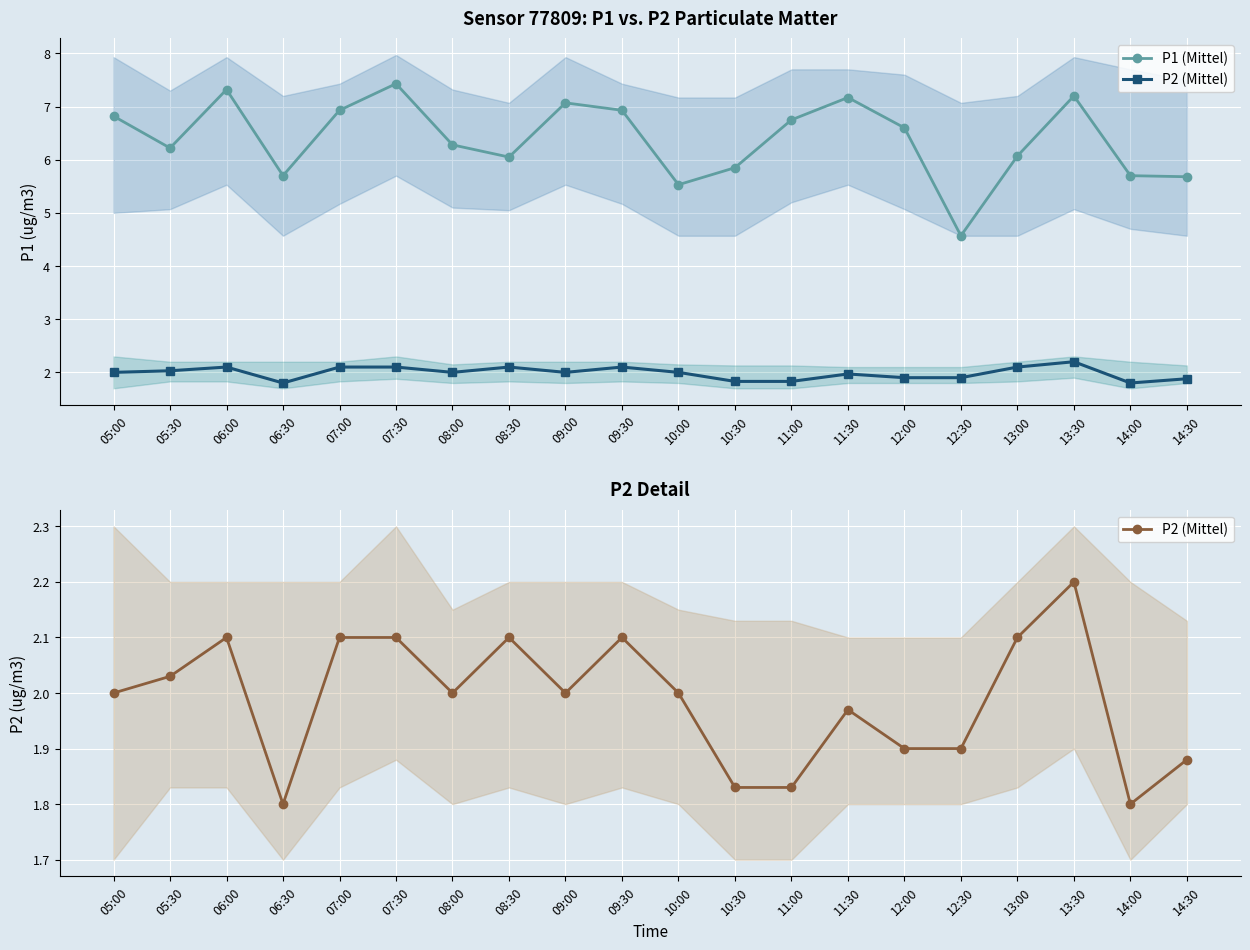

Is the value of P1 (Mittel) at 13:30 greater than the value of P2 (Mittel) at 11:00?

Yes